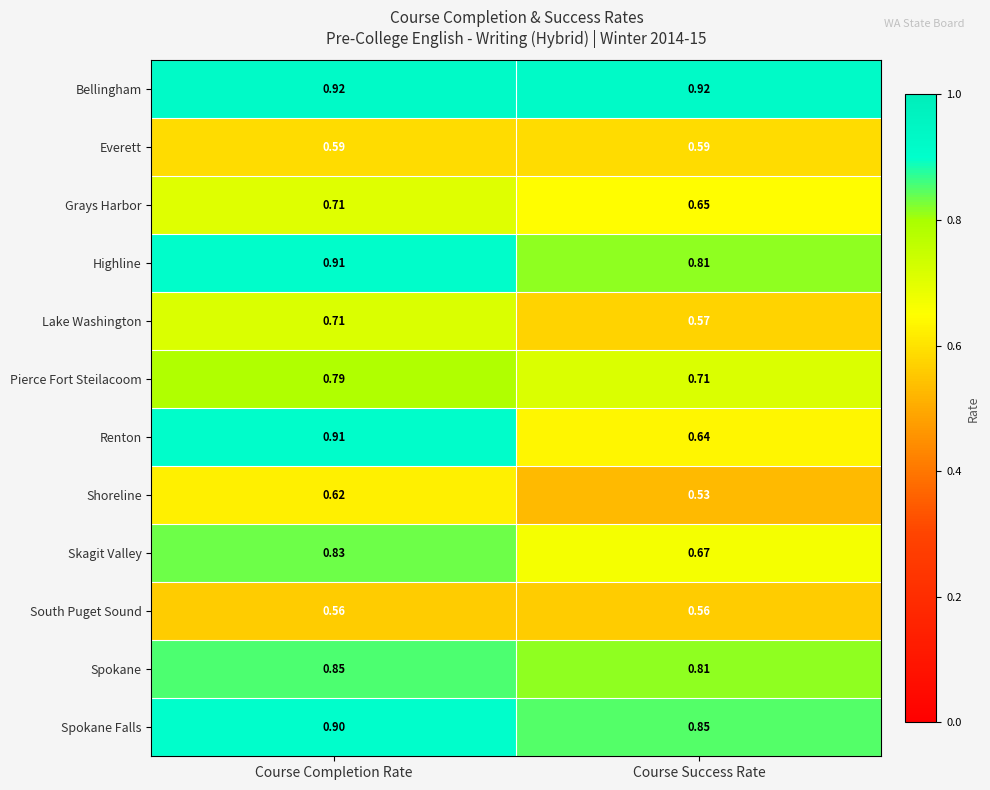

Between Course Completion Rate and Course Success Rate, which series saw the biggest shift?

Renton